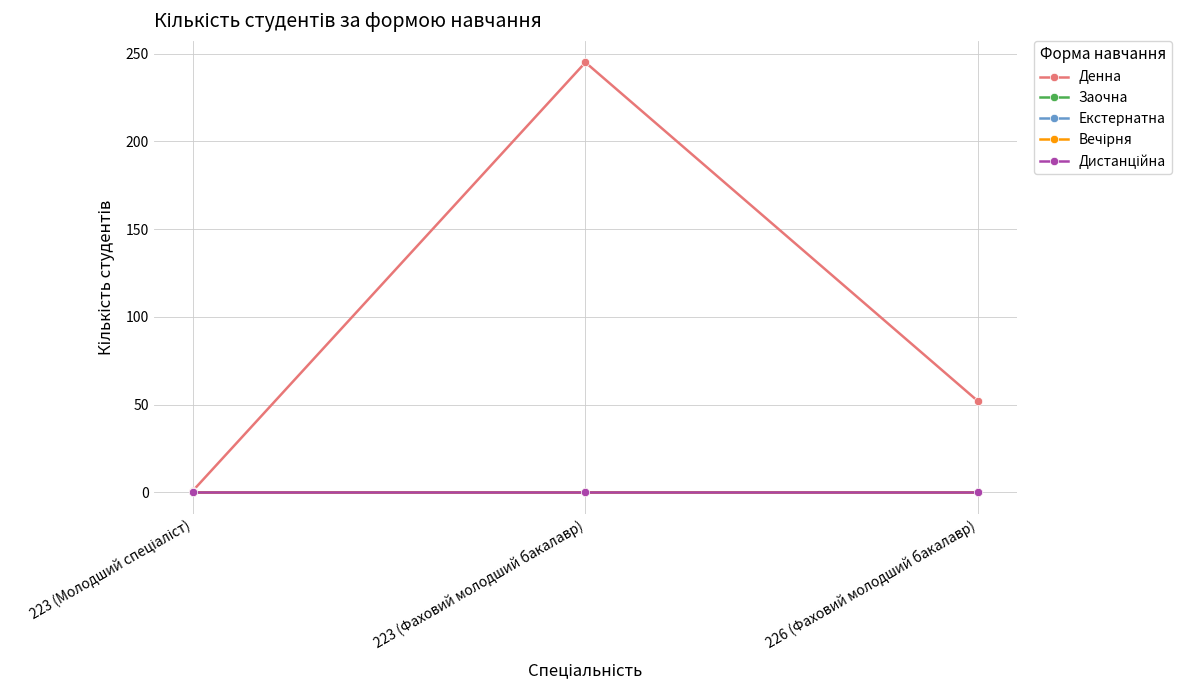

Does the chart have visible grid lines?

Yes